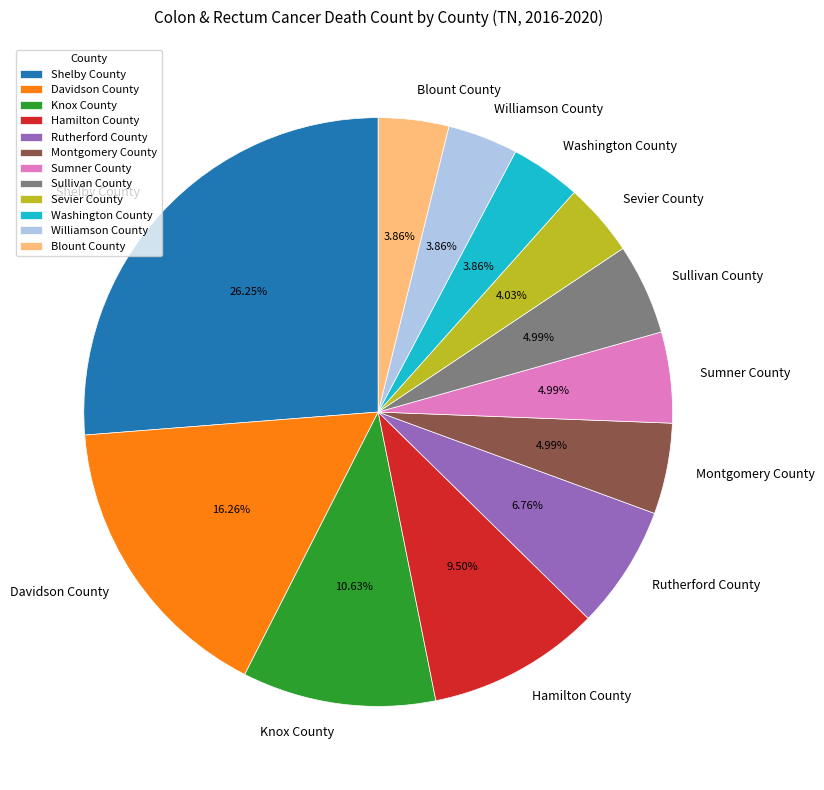

The Williamson County slice represents 4% of the pie. True or false?

True